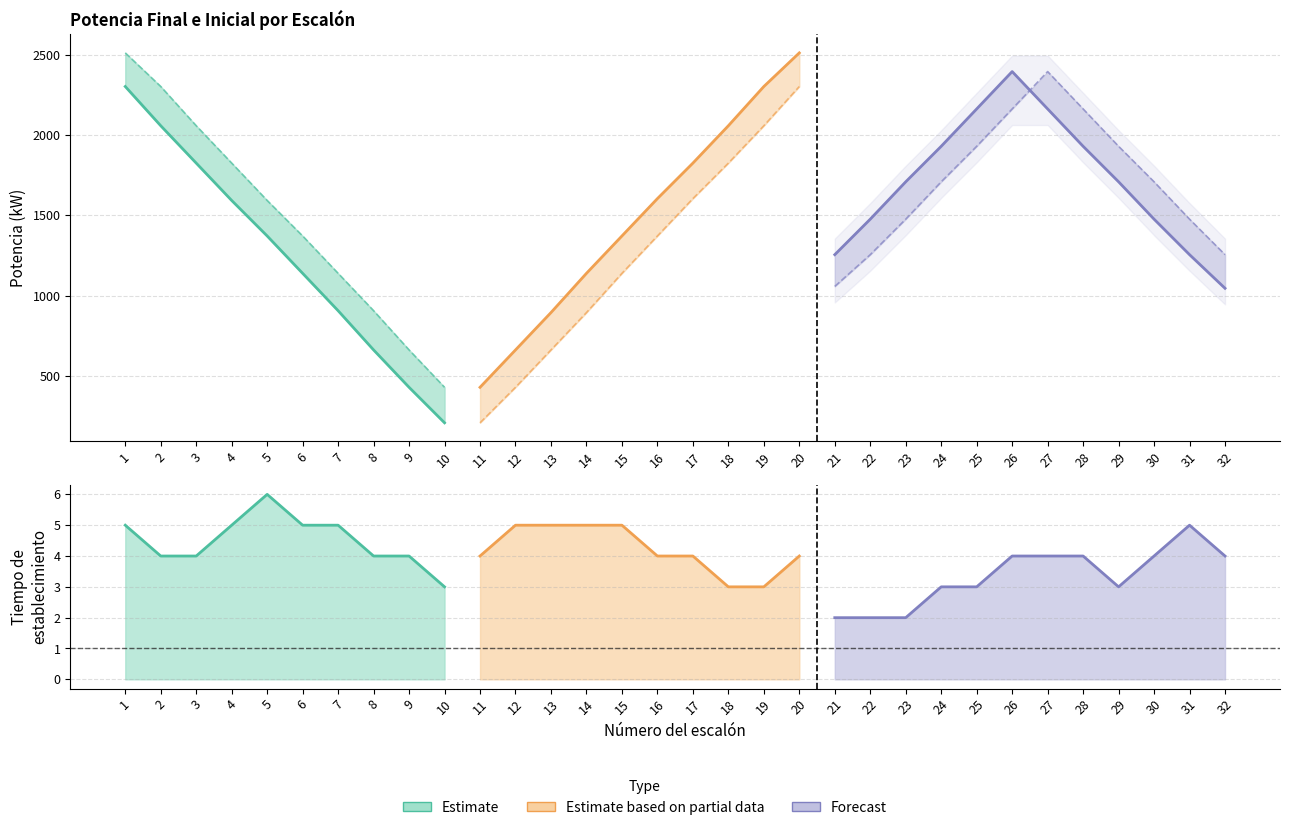

Reading left to right, extract all data points from this chart.

Valor Final potencia (kW): 1=2302.2	2=2058.0	3=1825.5	4=1592.9	5=1372.0	6=1139.5	7=906.9	8=662.8	9=430.2	10=209.3	11=430.2	12=662.8	13=895.3	14=1139.5	15=1372.0	16=1604.6	17=1825.5	18=2058.0	19=2302.2	20=2511.5	21=1255.7	22=1476.7	23=1709.2	24=1930.1	25=2162.7	26=2395.2	27=2162.7	28=1930.1	29=1709.2	30=1476.7	31=1255.7	32=1046.4
Valor inicial potencia (kW): 1=2511.5	2=2302.2	3=2058.0	4=1825.5	5=1592.9	6=1372.0	7=1139.5	8=906.9	9=662.8	10=430.2	11=209.3	12=430.2	13=662.8	14=895.3	15=1139.5	16=1372.0	17=1604.6	18=1825.5	19=2058.0	20=2302.2	21=1058.1	22=1255.7	23=1476.7	24=1709.2	25=1930.1	26=2162.7	27=2395.2	28=2162.7	29=1930.1	30=1709.2	31=1476.7	32=1255.7
Tiempo de establecimiento: 1=5.0	2=4.0	3=4.0	4=5.0	5=6.0	6=5.0	7=5.0	8=4.0	9=4.0	10=3.0	11=4.0	12=5.0	13=5.0	14=5.0	15=5.0	16=4.0	17=4.0	18=3.0	19=3.0	20=4.0	21=2.0	22=2.0	23=2.0	24=3.0	25=3.0	26=4.0	27=4.0	28=4.0	29=3.0	30=4.0	31=5.0	32=4.0
Tiempo de respuesta inicial: 1=1.0	2=1.0	3=1.0	4=1.0	5=1.0	6=1.0	7=1.0	8=1.0	9=1.0	10=1.0	11=1.0	12=1.0	13=1.0	14=1.0	15=1.0	16=1.0	17=1.0	18=1.0	19=1.0	20=1.0	21=1.0	22=1.0	23=1.0	24=1.0	25=1.0	26=1.0	27=1.0	28=1.0	29=1.0	30=1.0	31=1.0	32=1.0